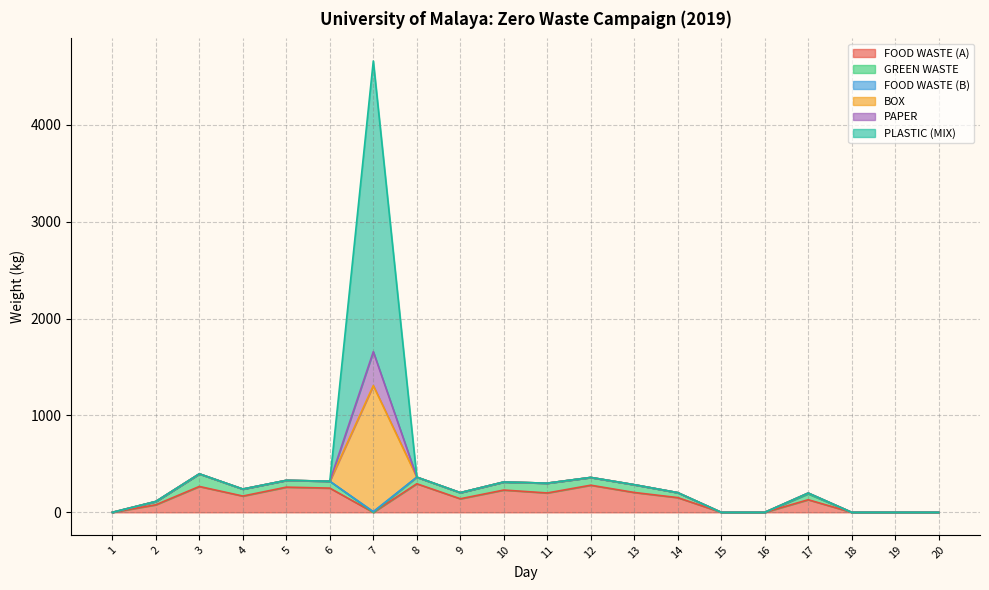

True or false: BOX has a value of 0 at 20.

True